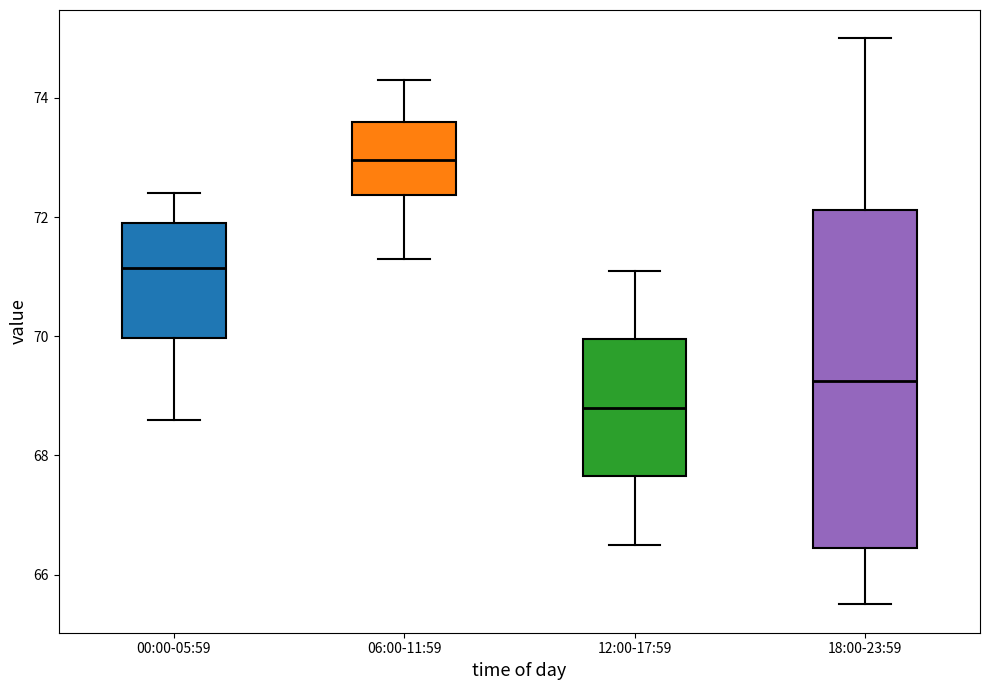

Where does the lower whisker of the box for 18:00-23:59 end on the y-axis? The values are not printed on the chart, so give them approximately, as read against the axis.

65.6